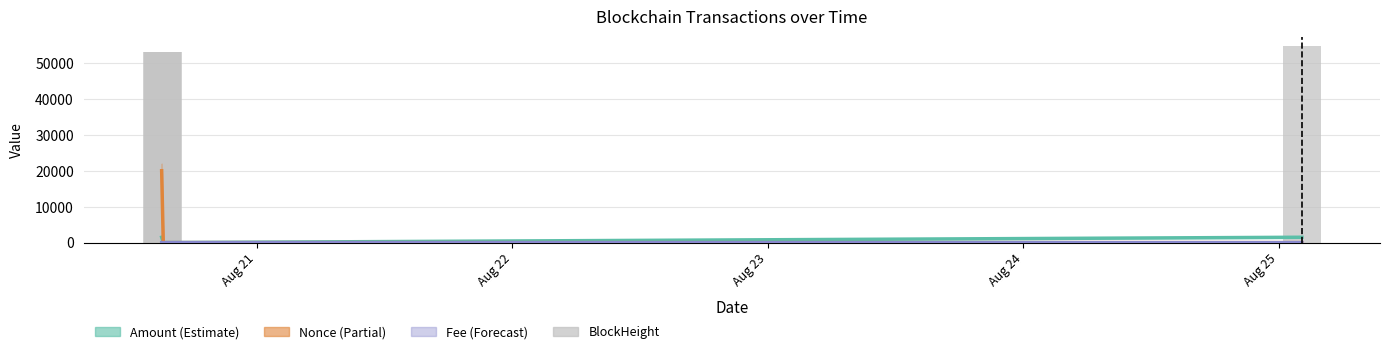

What is the value of the BlockHeight bar at the 1st from the left?

53169.0